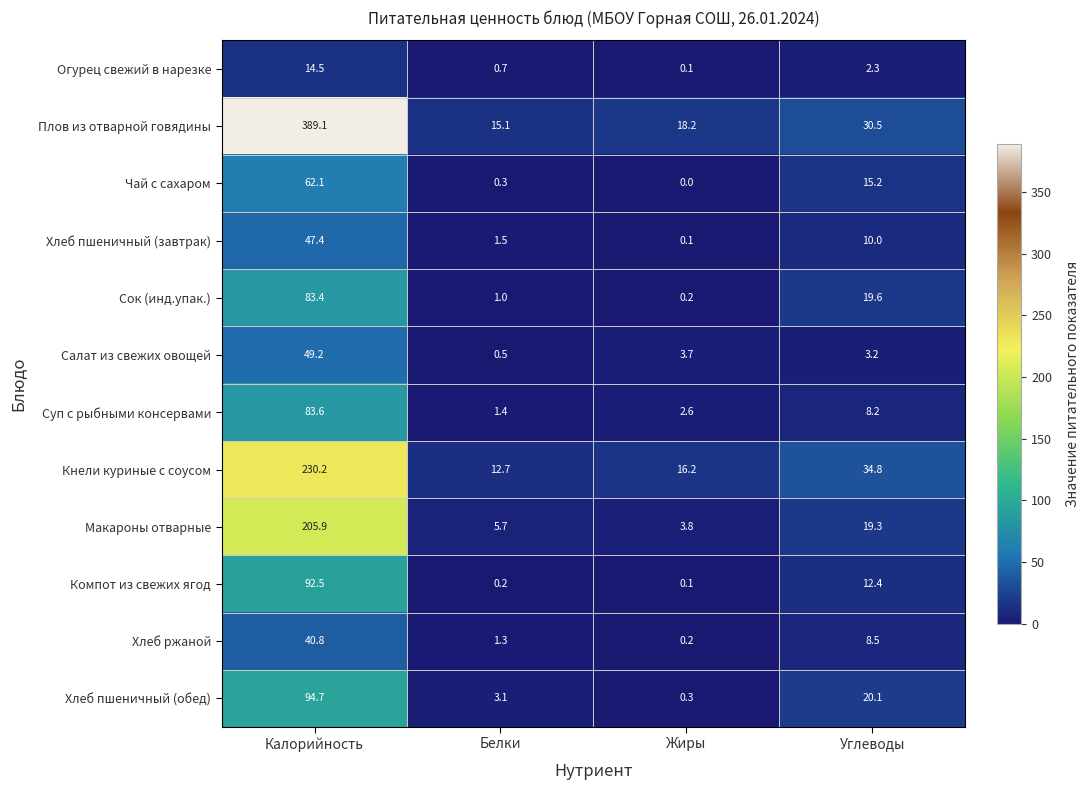

The value of Огурец свежий в нарезке at Жиры is 0.1. True or false?

True